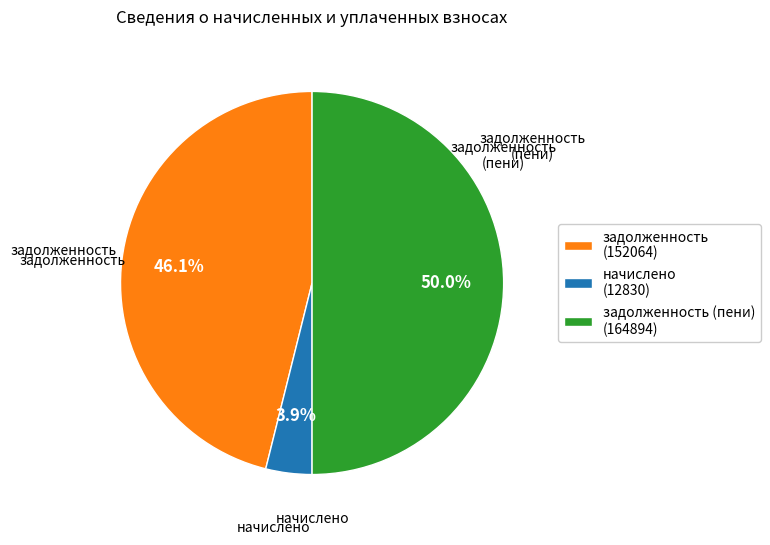

Does задолженность (152064) represent more than half of the total?

No